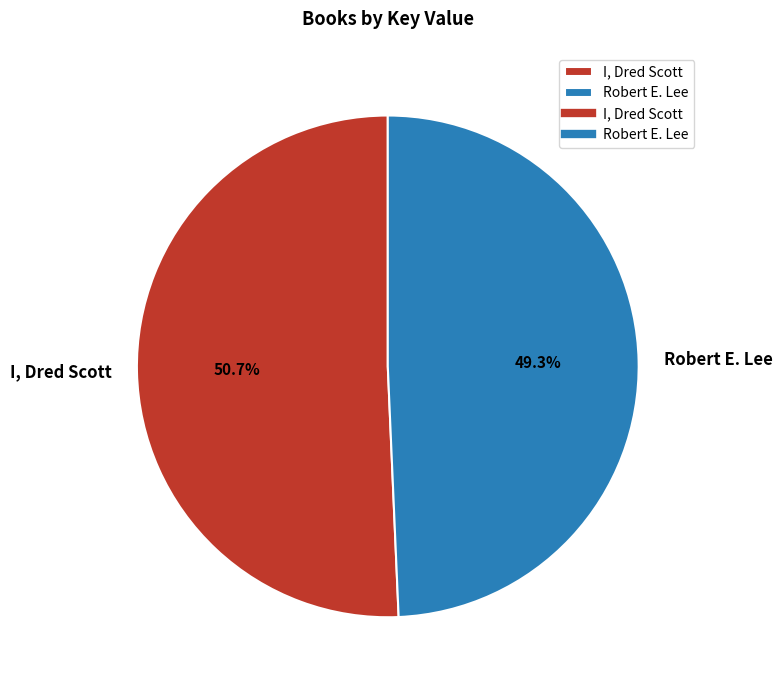

How much of the chart is everything except Robert E. Lee?

50.7%